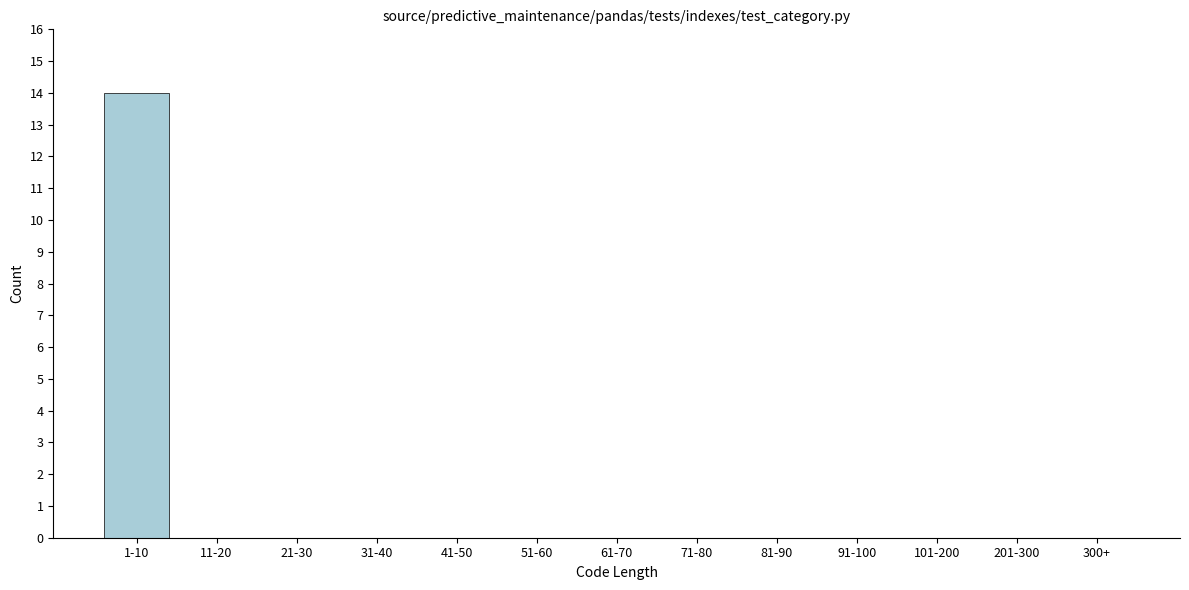

Reading left to right, extract all data points from this chart.

1-10=14	11-20=0	21-30=0	31-40=0	41-50=0	51-60=0	61-70=0	71-80=0	81-90=0	91-100=0	101-200=0	201-300=0	300+=0